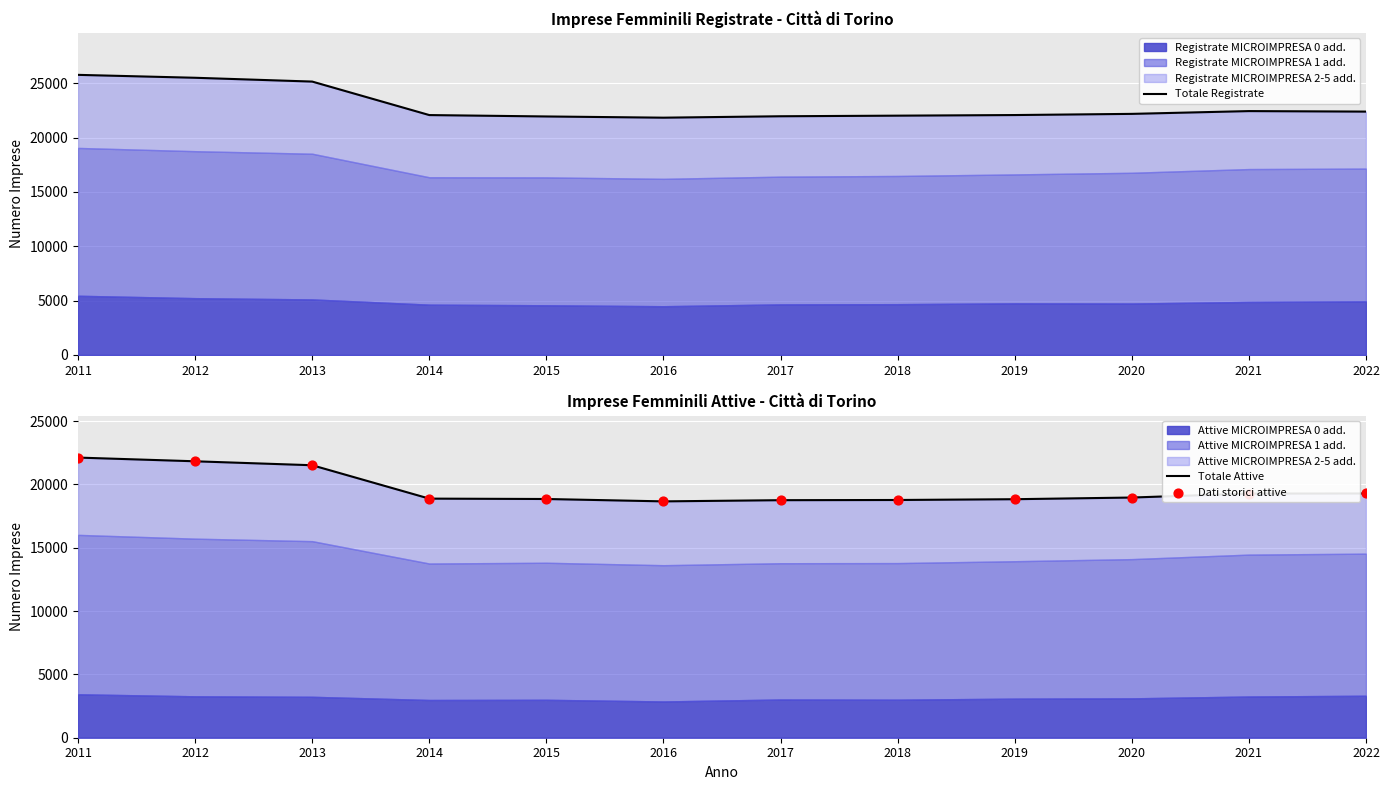

Is the value of Dati storici attive at 2016 greater than the value of Totale Attive at 2019?

No